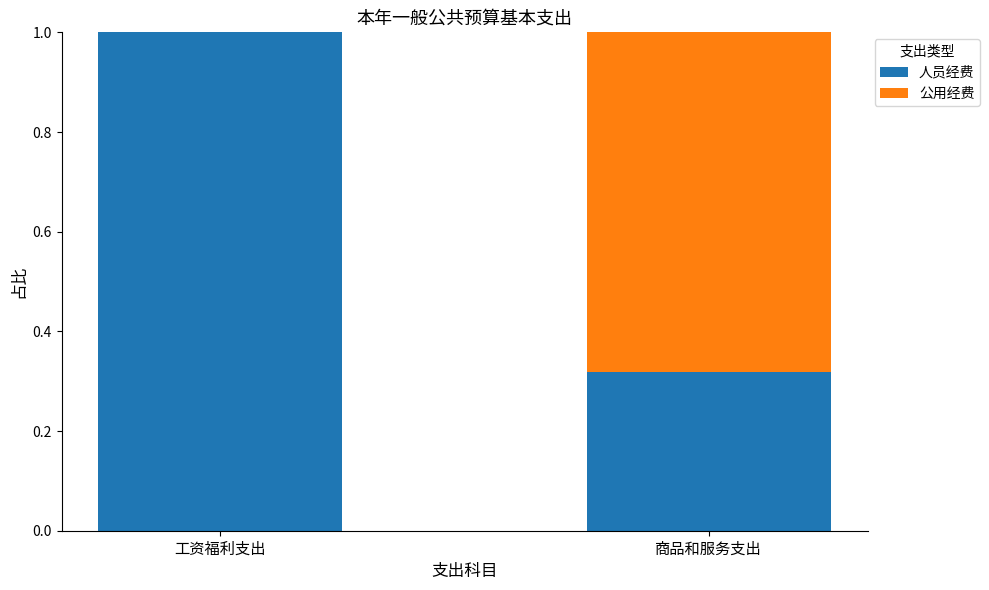

Are the bars horizontal?

No